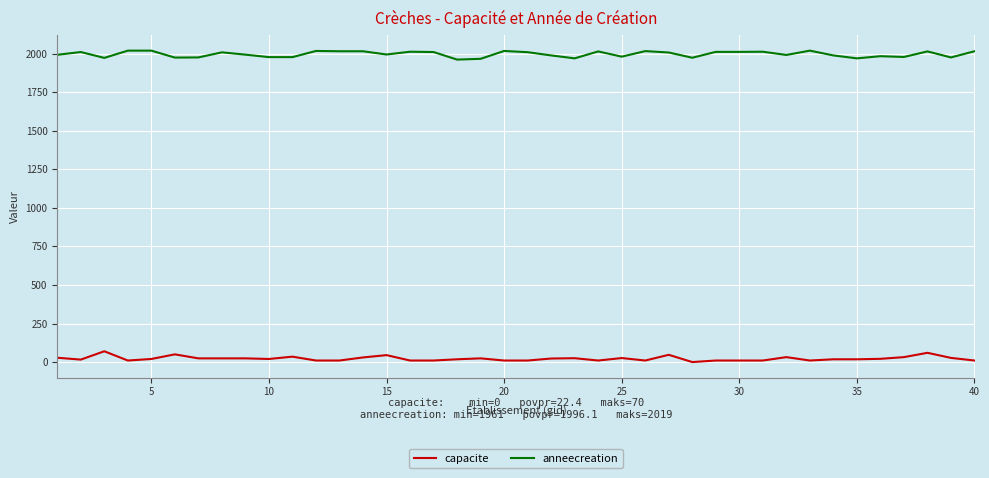

What is the maximum value for anneecreation?

2019